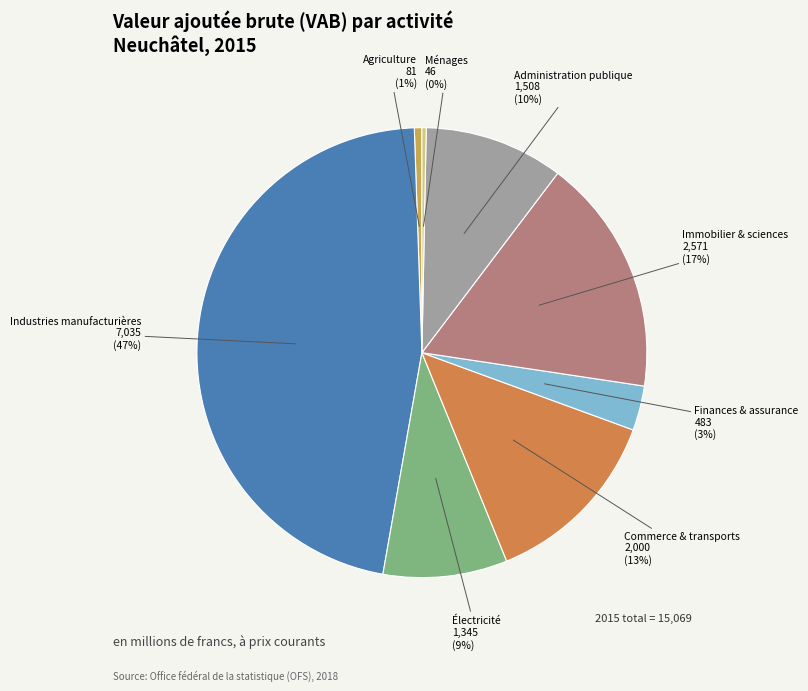

Is it true that Commerce & transports is 13% of the pie?

True